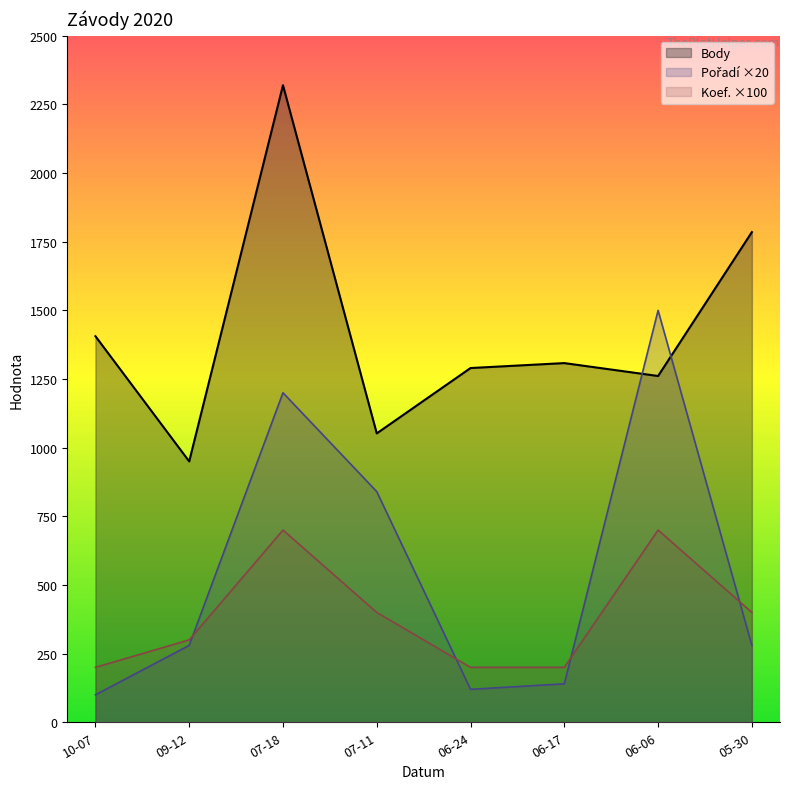

Which series has the largest total across all categories?

Body